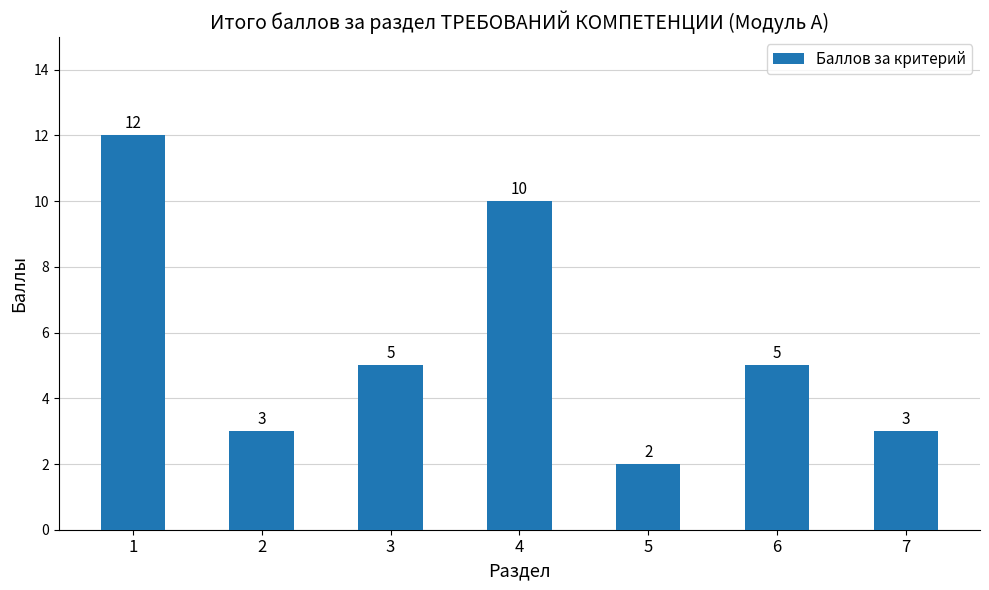

Is it true that the value at 2 is 3?

True